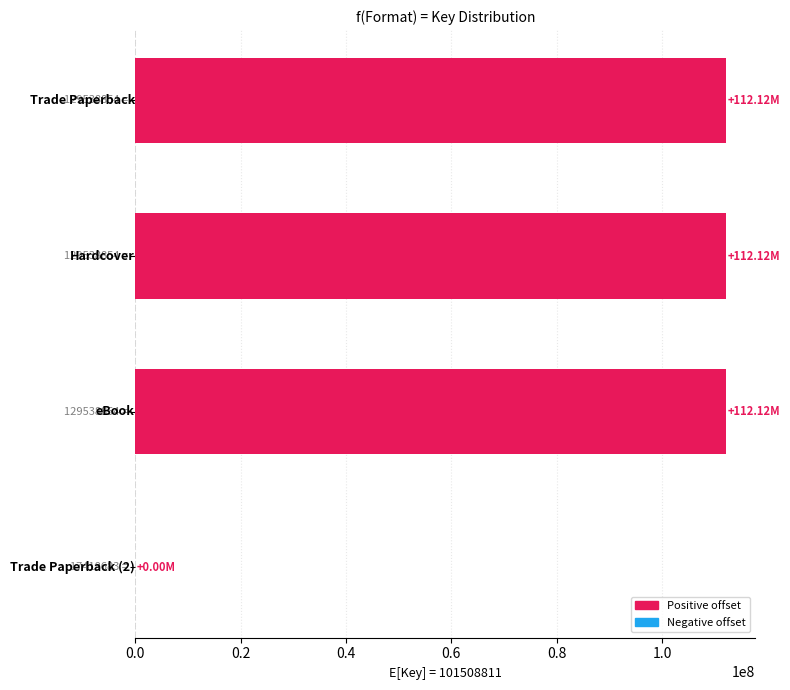

What is the sum of all values?

336360513